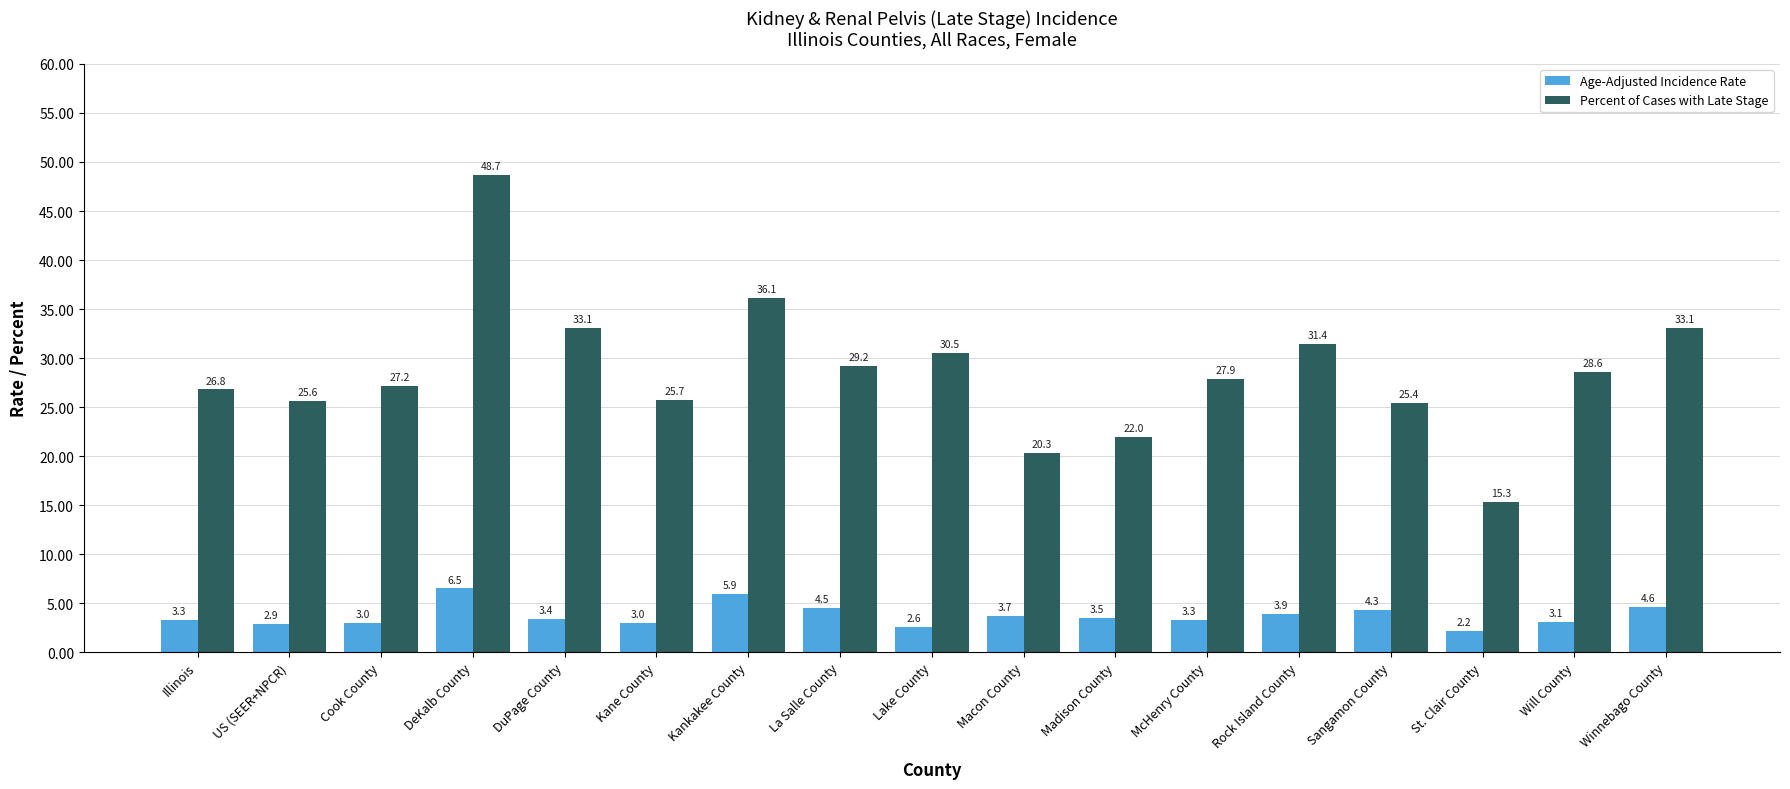

What is the approximate value of Age-Adjusted Incidence Rate at La Salle County?

4.5